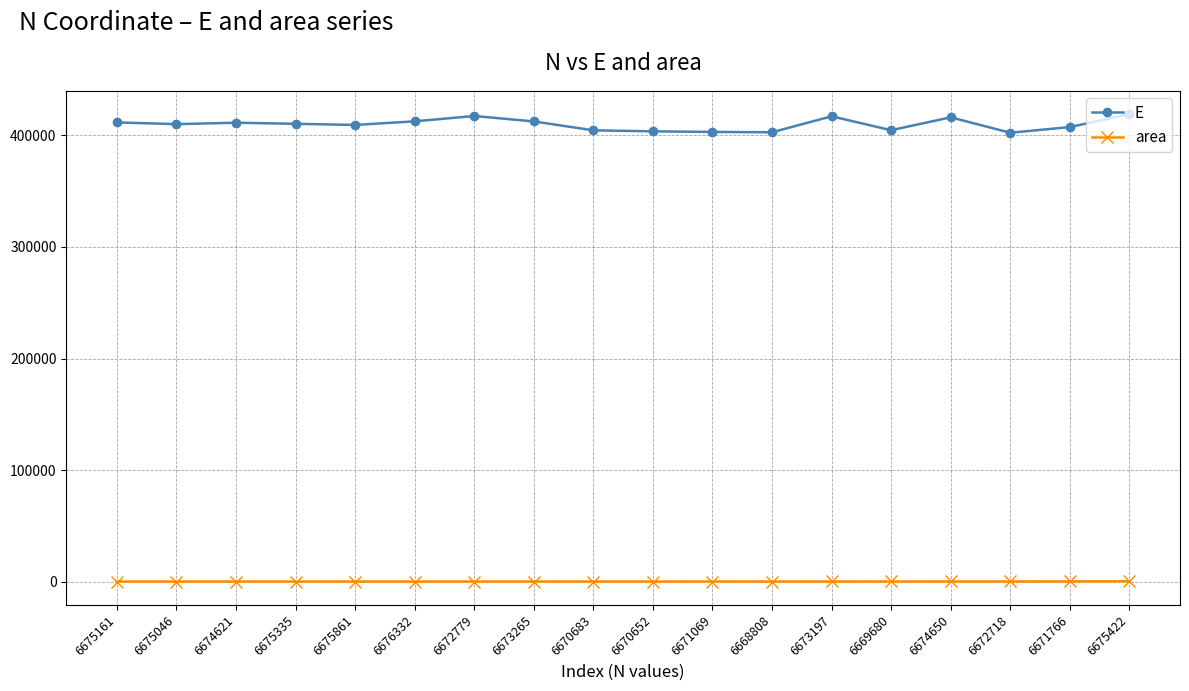

The E series shows 204664.6 at 6675335. True or false?

False